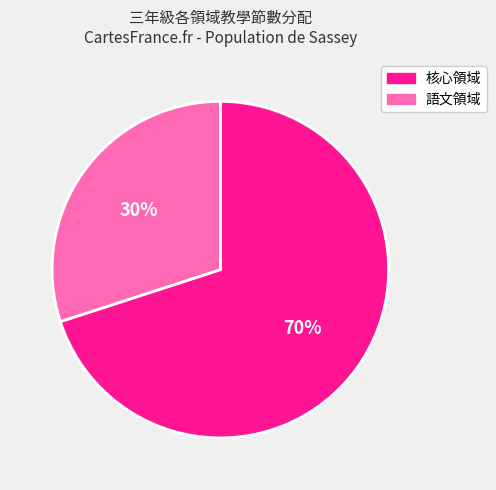

To the nearest percent, what is the average slice percentage?

50%